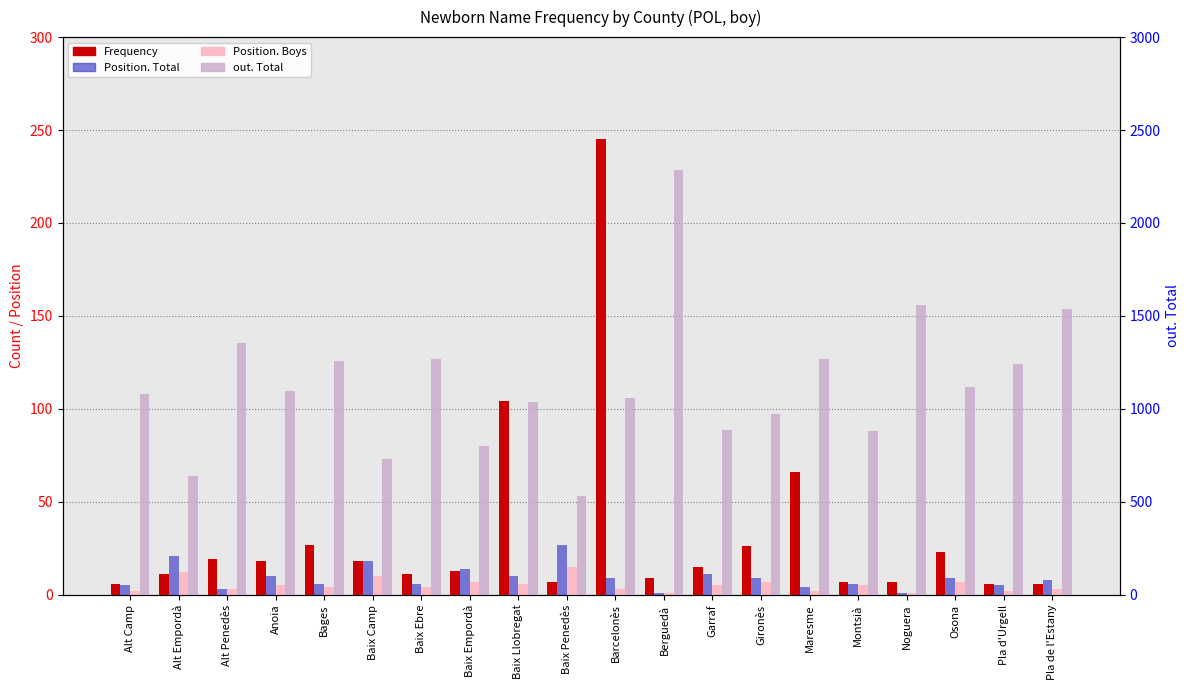

Is it true that Position. Total equals 10 at Bages?

False